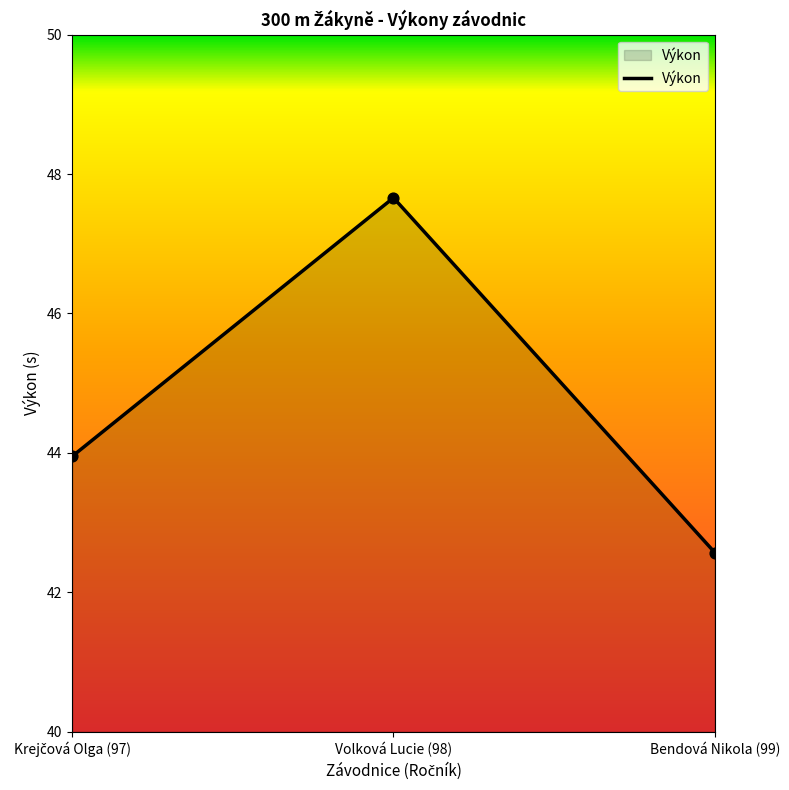

What is the ratio of the value at Bendová Nikola (99) to the value at Volková Lucie (98)?

0.9